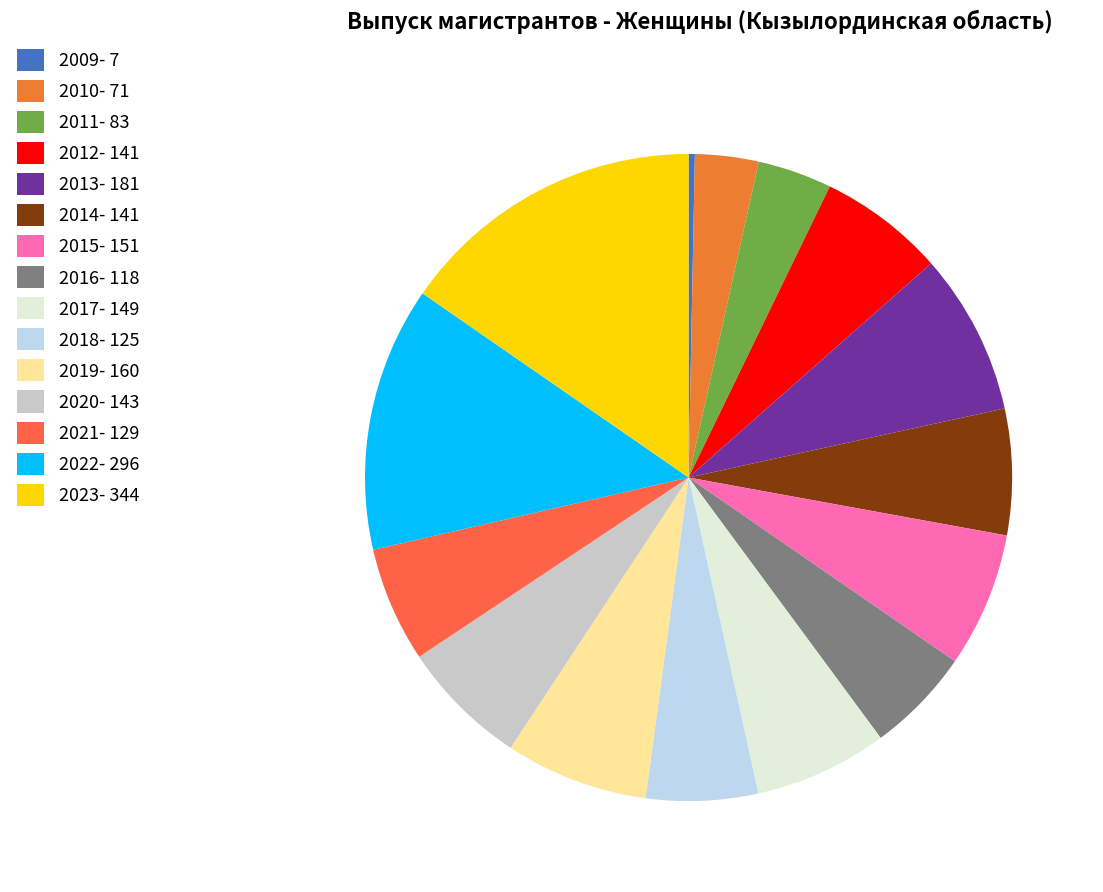

Which category has the biggest portion of the pie?

2023